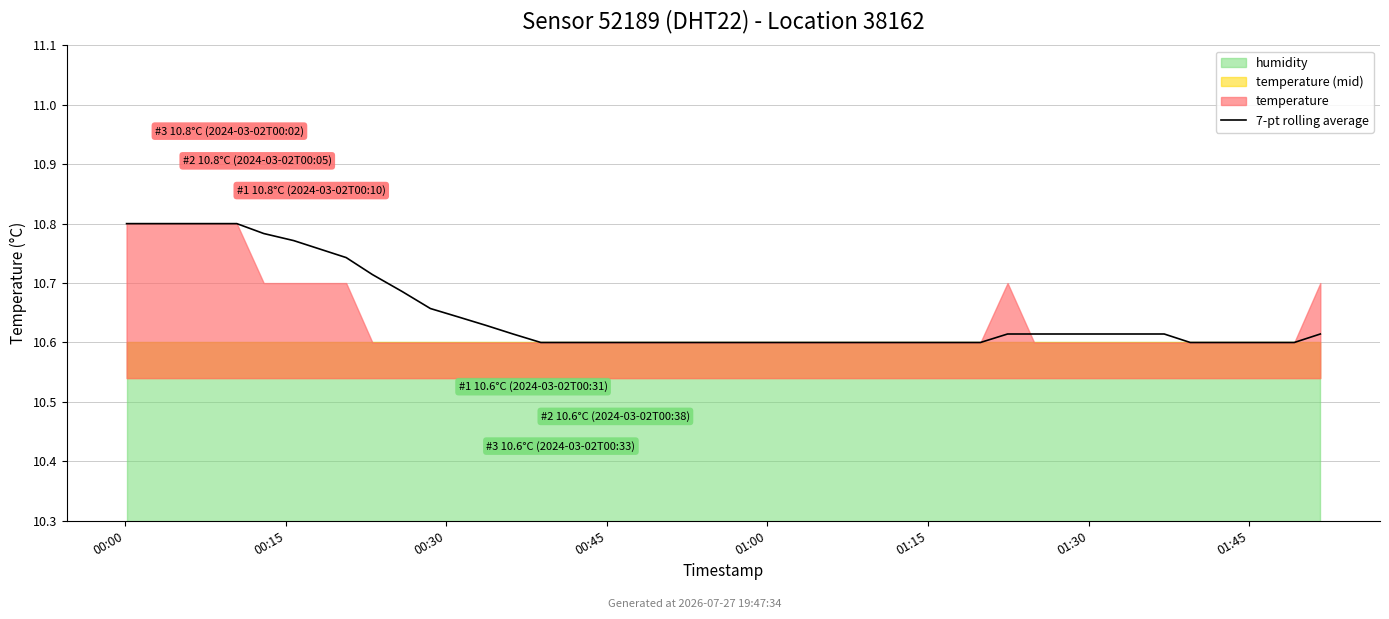

The value at 38 is 17.9. True or false?

False